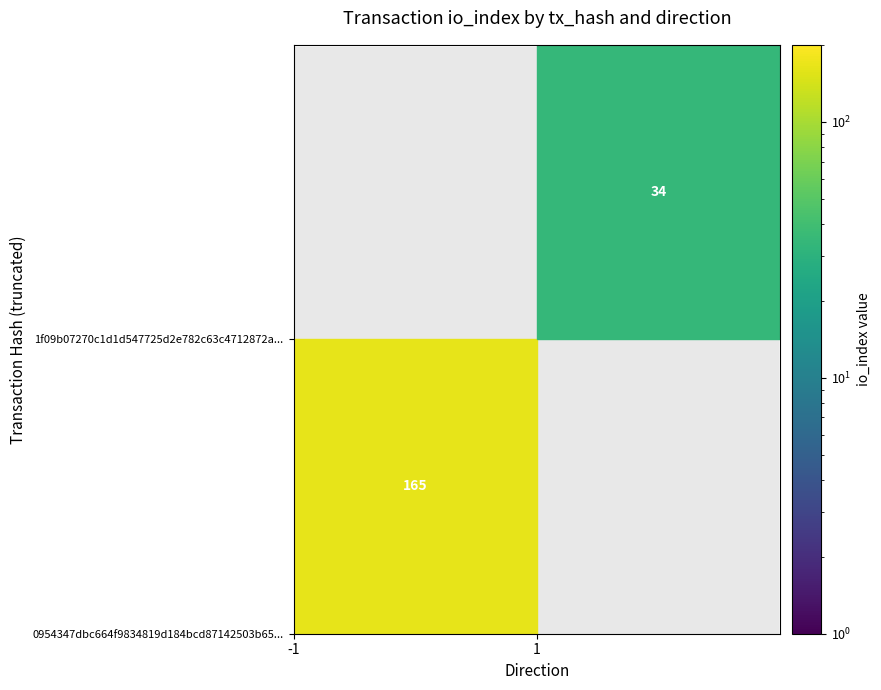

Is the value of 0954347dbc664f9834819d184bcd87142503b65 at direction greater than the value of 1f09b07270c1d1d547725d2e782c63c4712872a at direction?

No